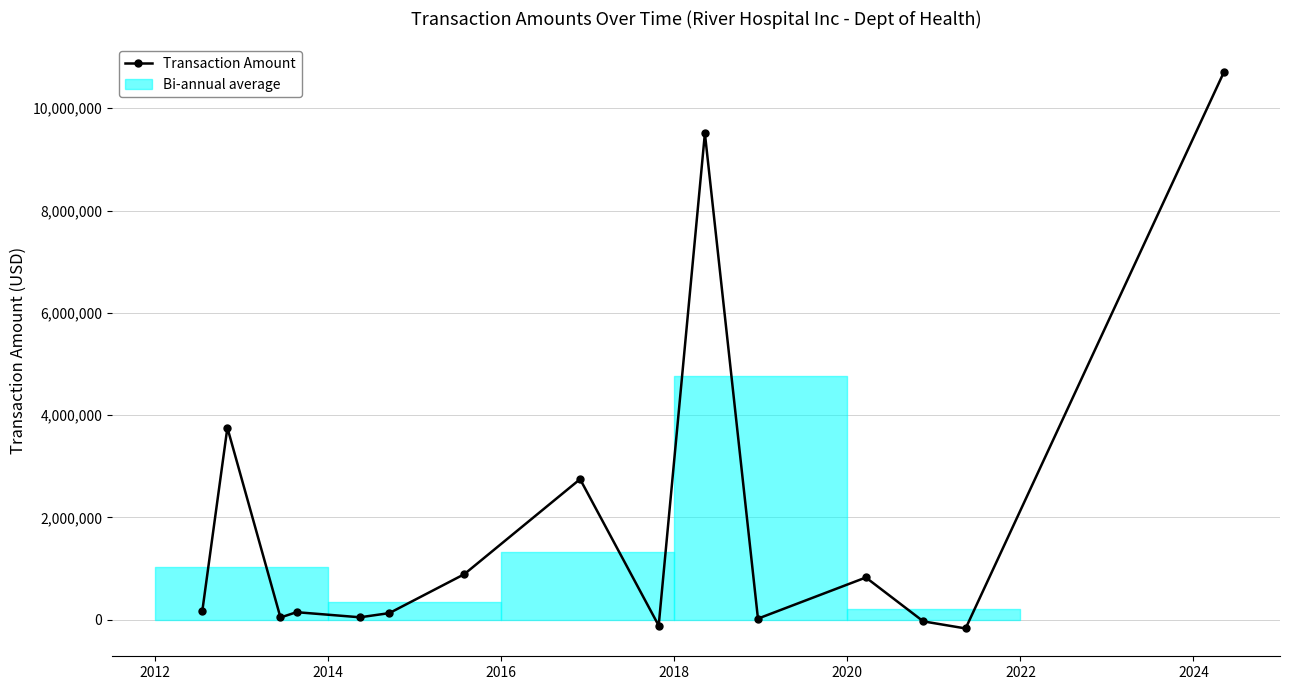

What is the minimum value shown in the chart?

-170408